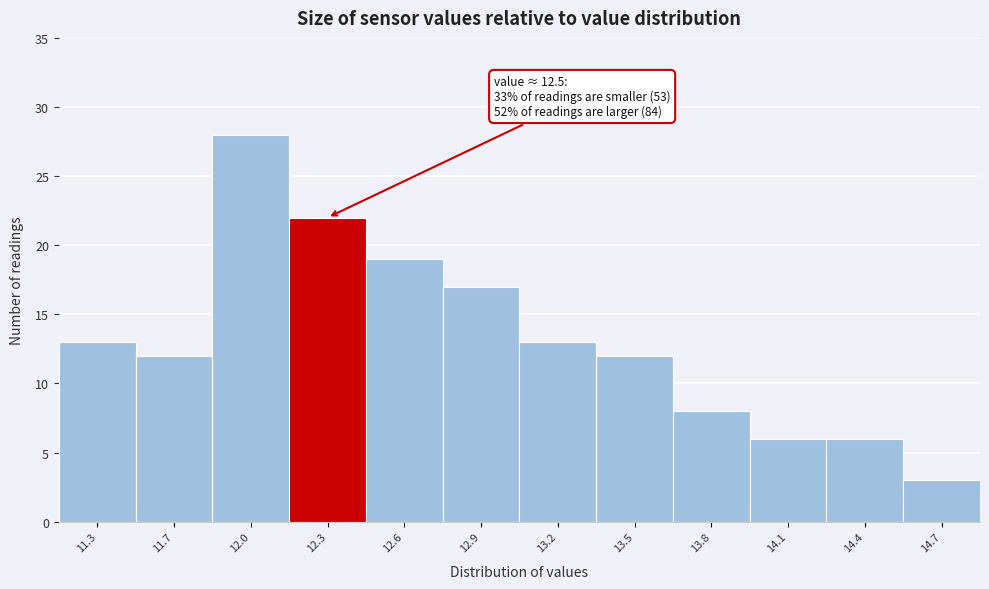

Reading left to right, what are all the values shown in this chart?

13	12	28	22	19	17	13	12	8	6	6	3